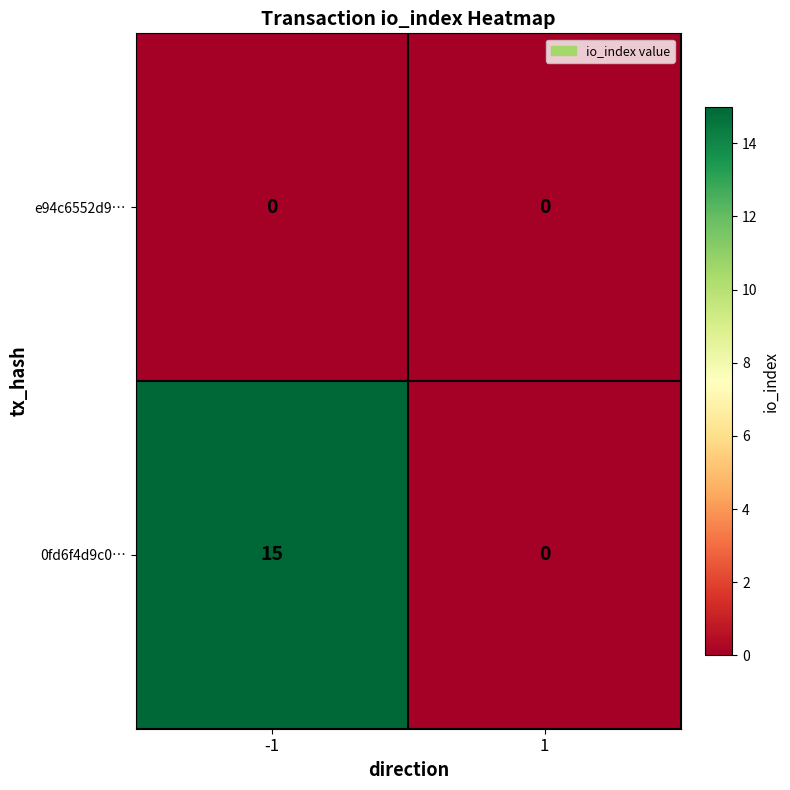

What is the greatest value displayed?

15